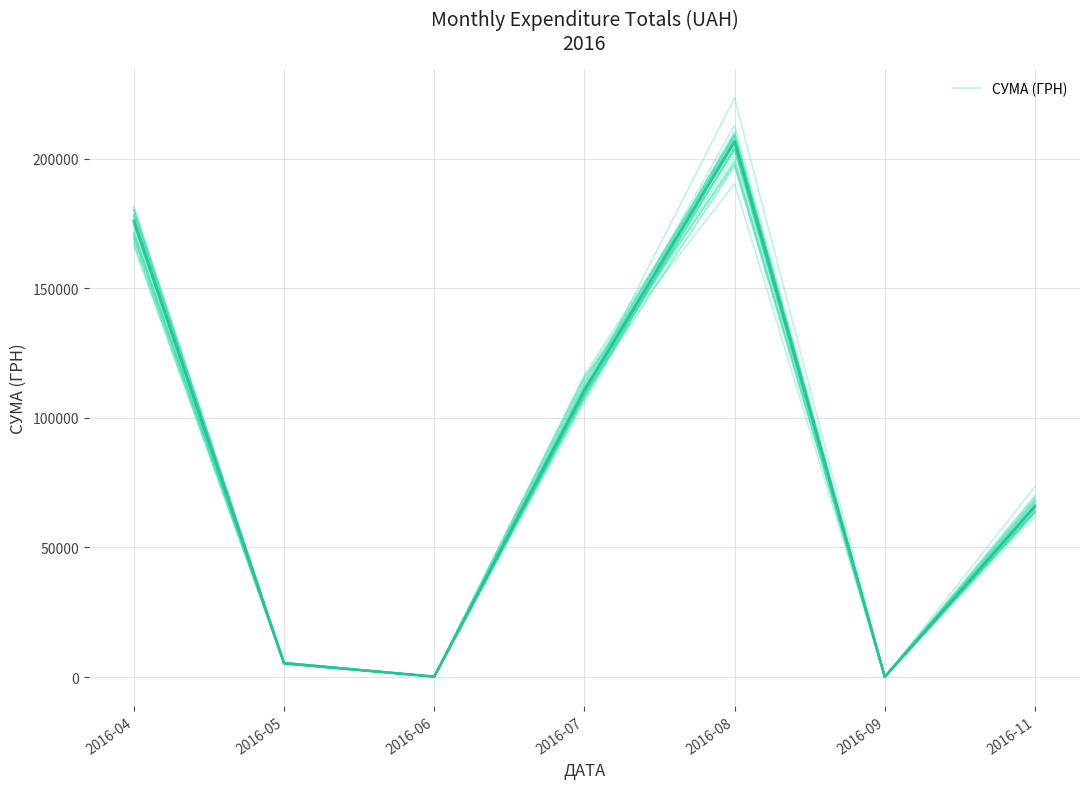

True or false: there are more than 0 points higher than both neighbors.

True